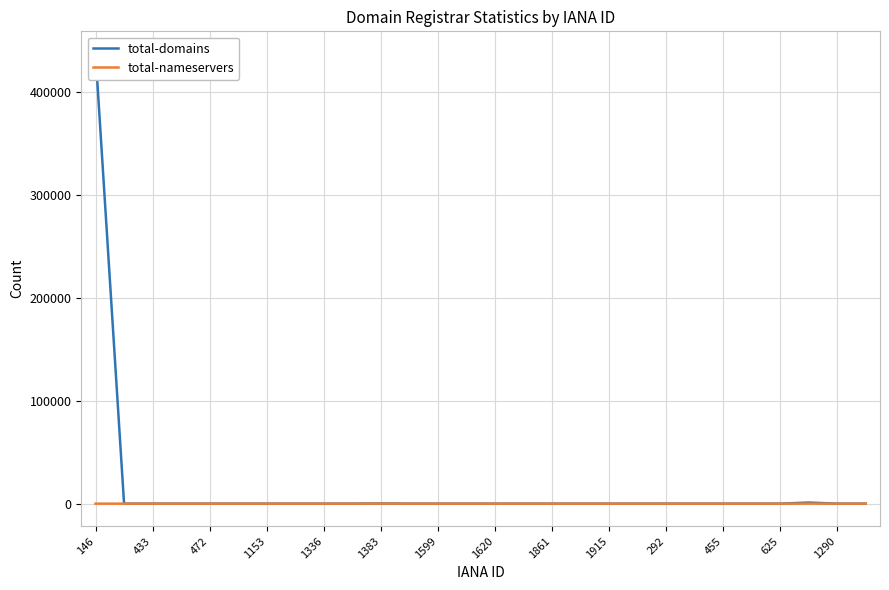

What is the maximum value shown in the chart?

437125